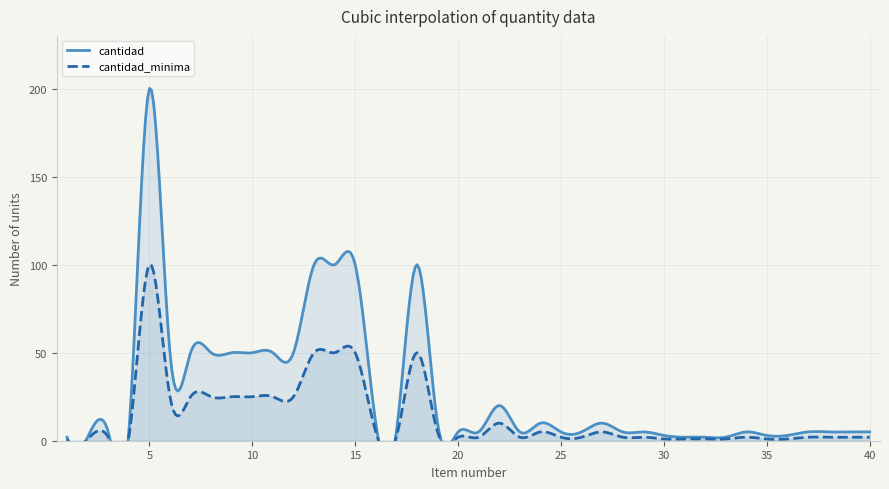

How many values in the cantidad series exceed 5?

17